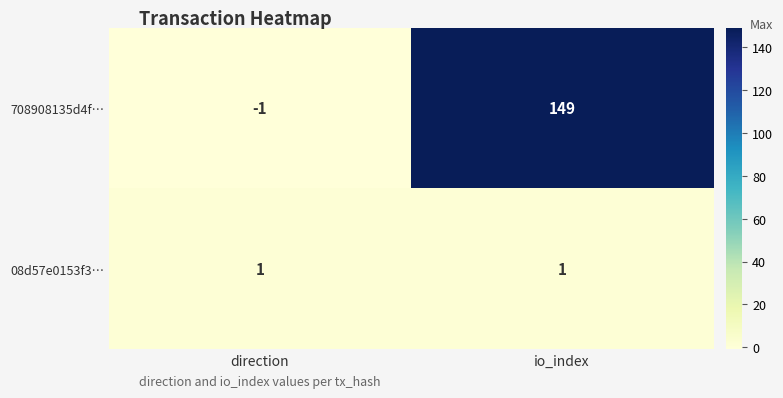

Reading left to right, extract all data points from this chart.

708908135d4f…: -1	149
08d57e0153f3…: 1	1